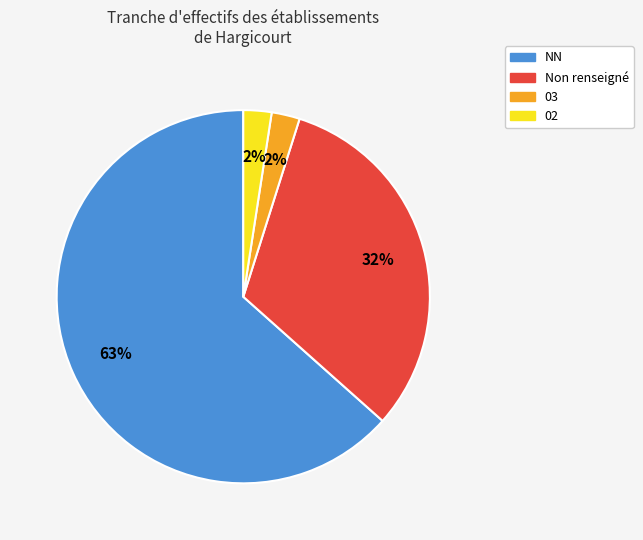

To the nearest percent, what is the average slice percentage?

25%